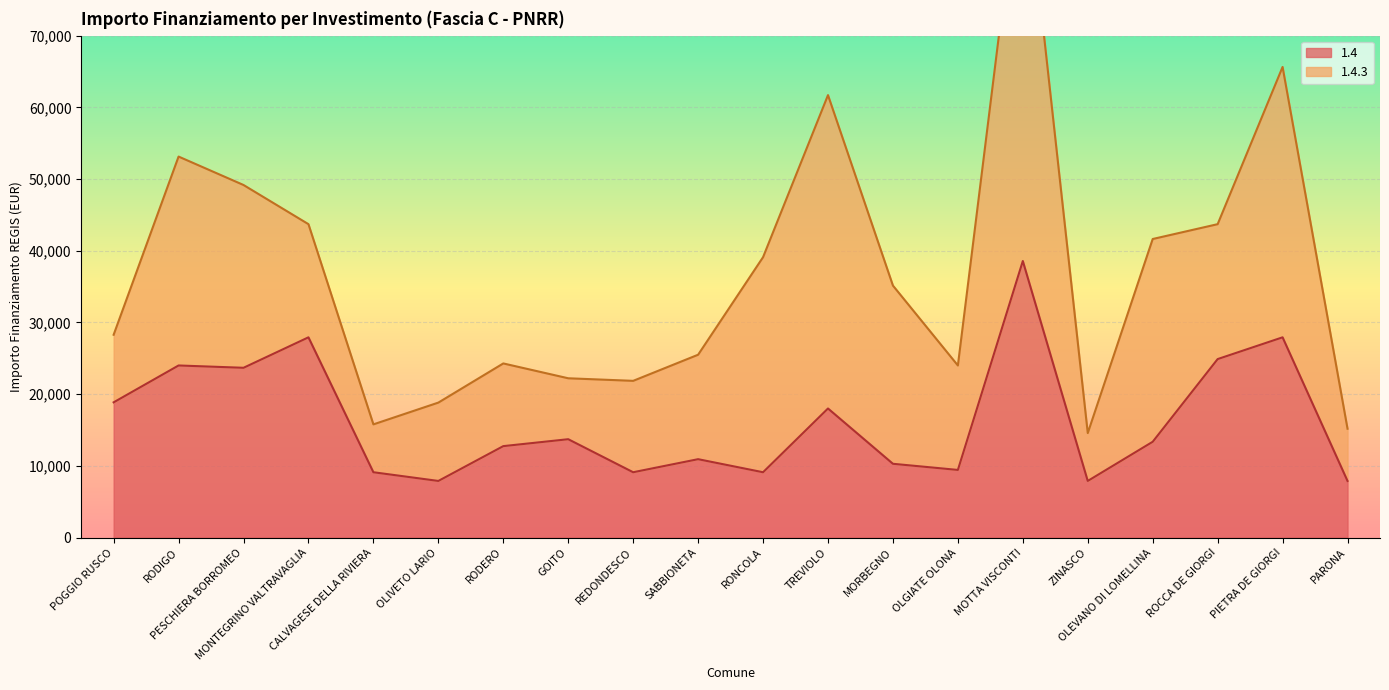

Rank the categories by value from lowest to highest.

OLIVETO LARIO, ZINASCO, PARONA, CALVAGESE DELLA RIVIERA, REDONDESCO, RONCOLA, OLGIATE OLONA, MORBEGNO, SABBIONETA, RODERO, OLEVANO DI LOMELLINA, GOITO, TREVIOLO, POGGIO RUSCO, PESCHIERA BORROMEO, RODIGO, ROCCA DE GIORGI, MONTEGRINO VALTRAVAGLIA, PIETRA DE GIORGI, MOTTA VISCONTI